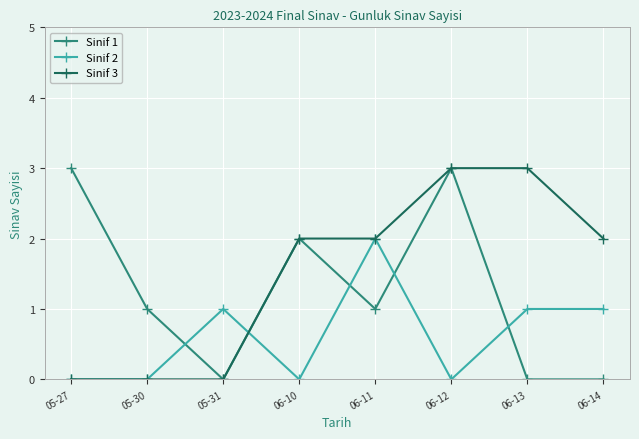

True or false: Sinif 1 has a value of -2 at 06-13.

False